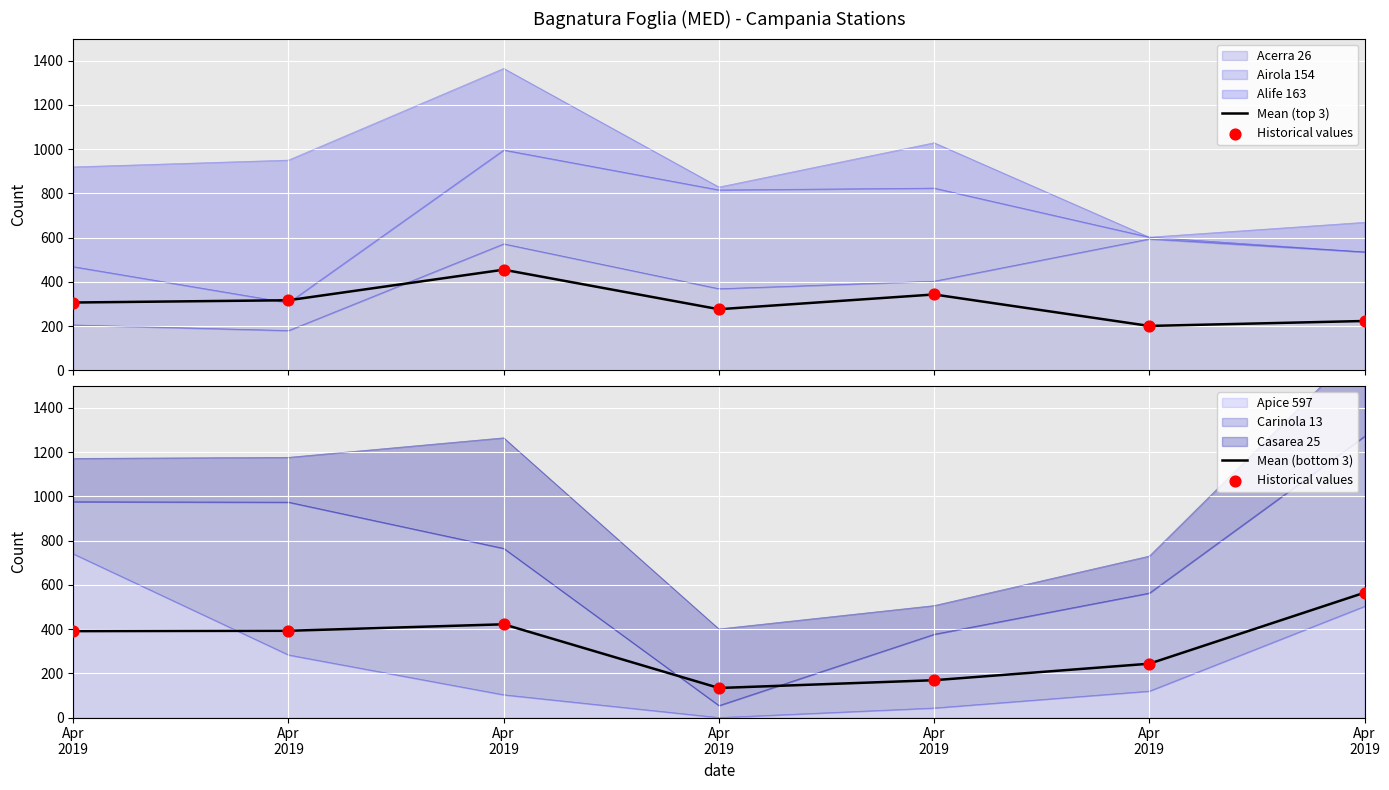

At which category is the sum across all series the highest?

Apr
2019